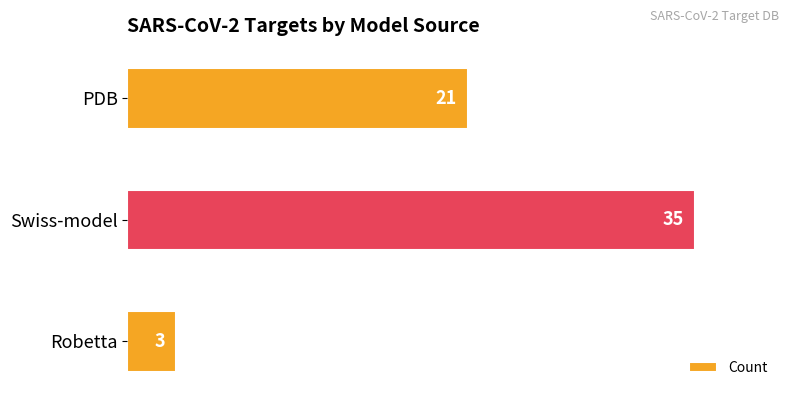

How many bars are there in total?

3